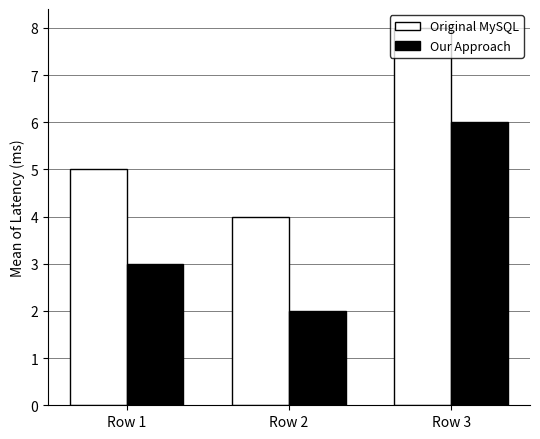

At which category is the sum across all series the highest?

Row 3